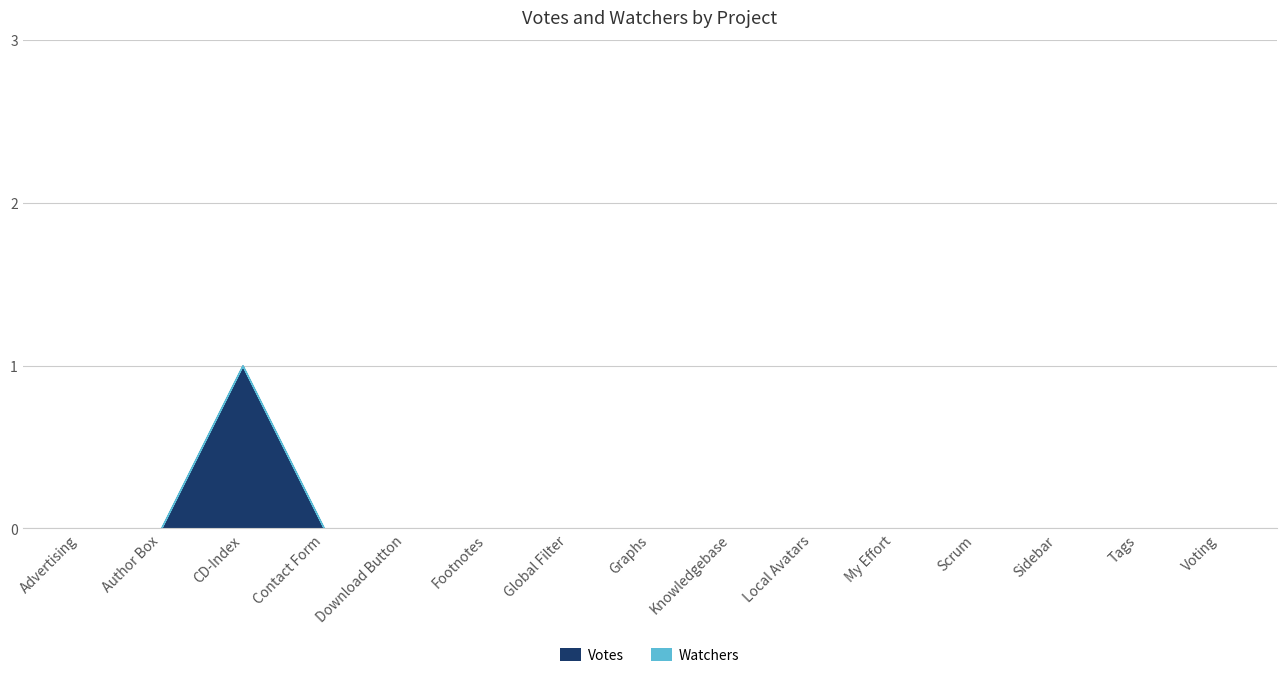

True or false: Votes and Watchers intersect in this chart.

False